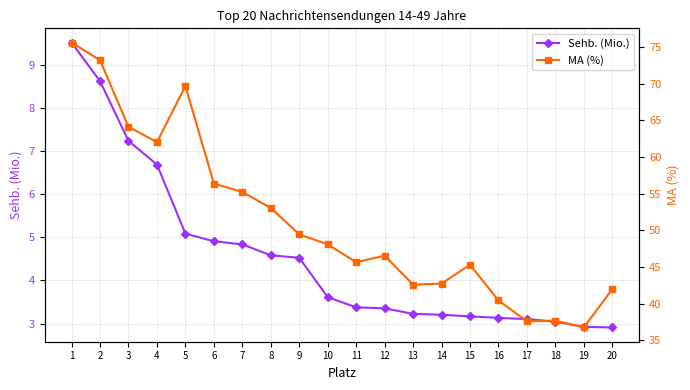

Which series changed the most between 1 and 16?

MA (%)